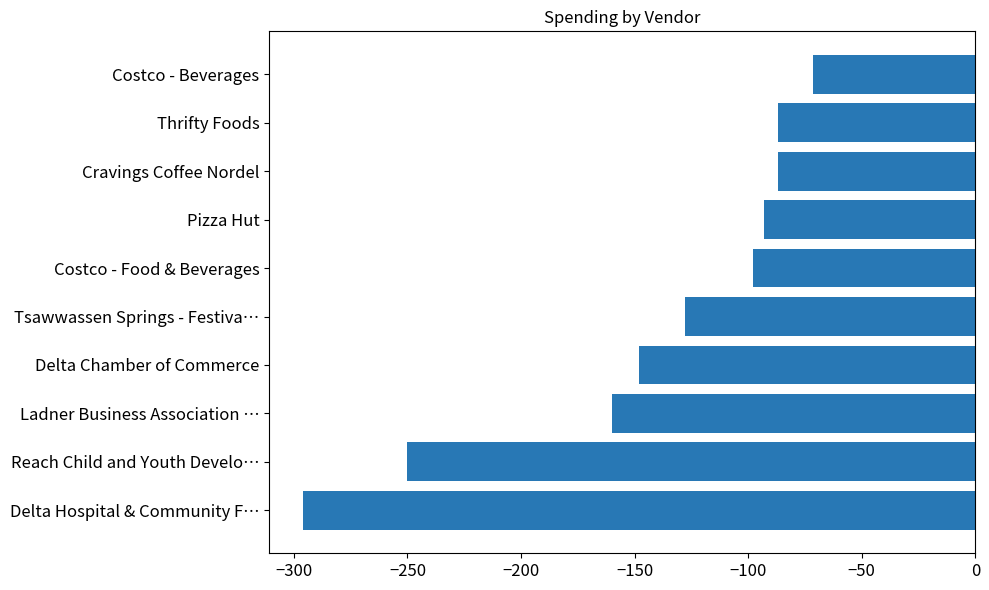

How many series are shown in this chart?

1